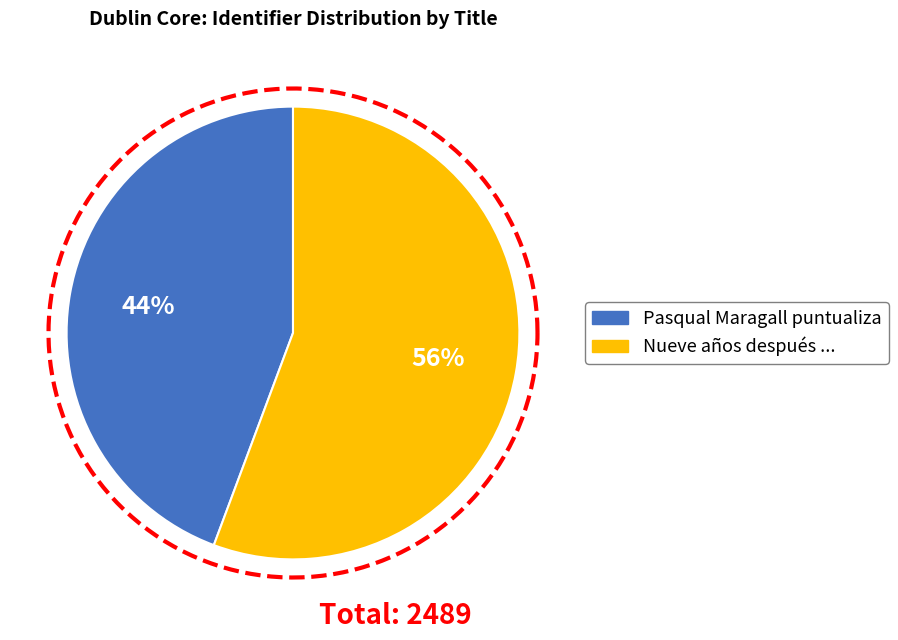

How many slices are in this pie chart?

2